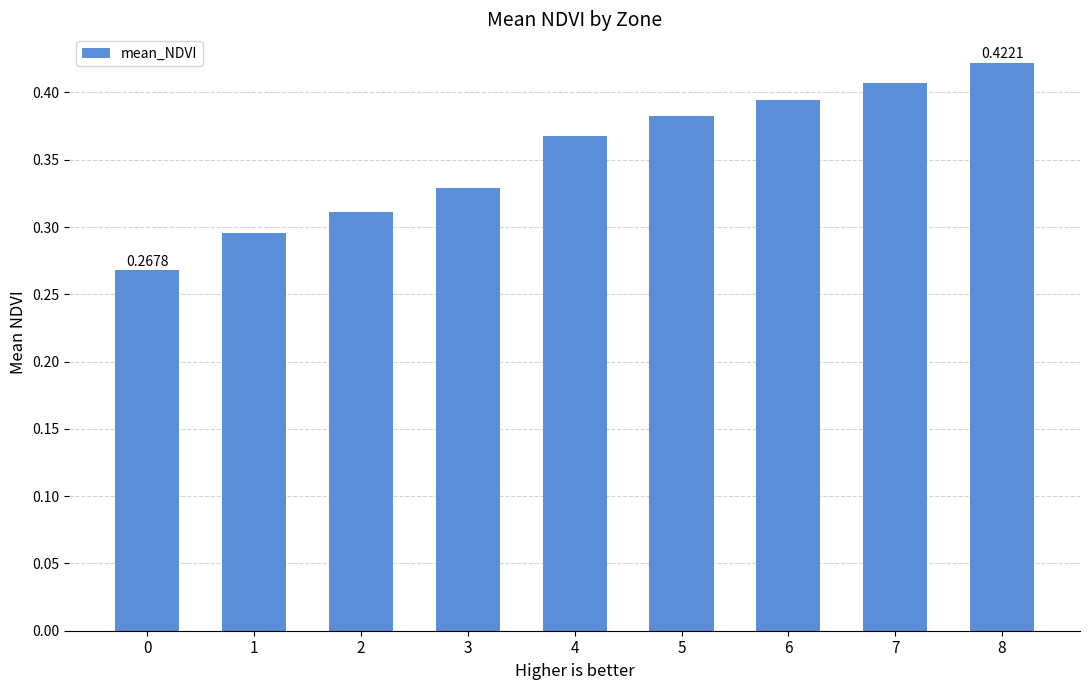

List the labels in order of value, largest first.

8, 7, 6, 5, 4, 3, 2, 1, 0